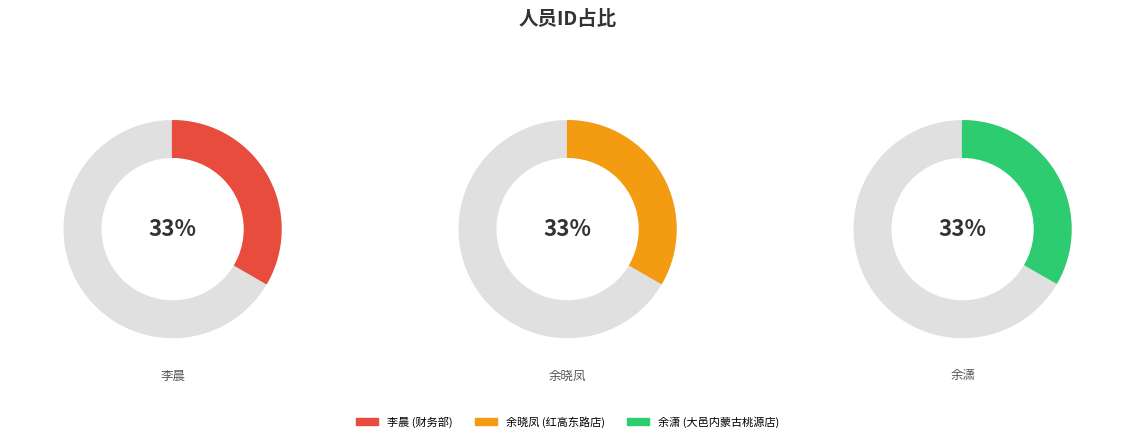

To the nearest percent, what percentage of the pie is 李晨 (财务部)?

33%